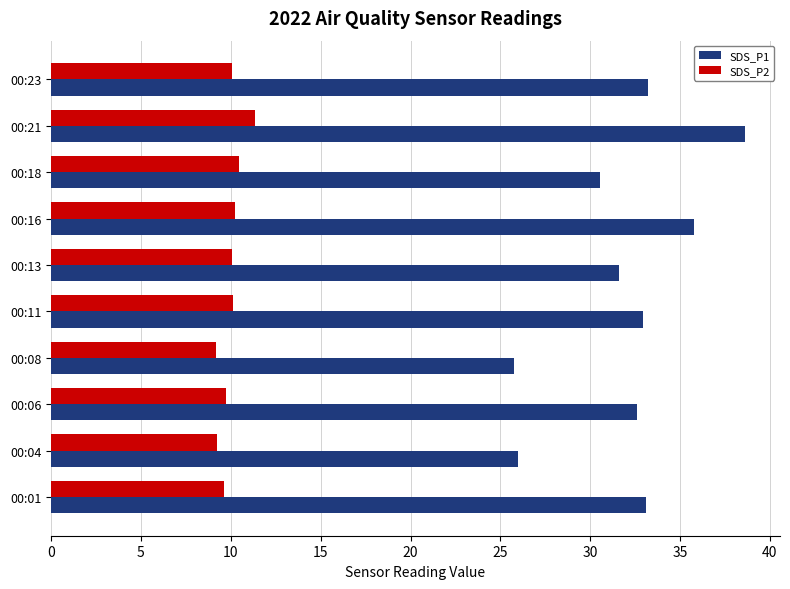

How many categories are shown in the chart?

10